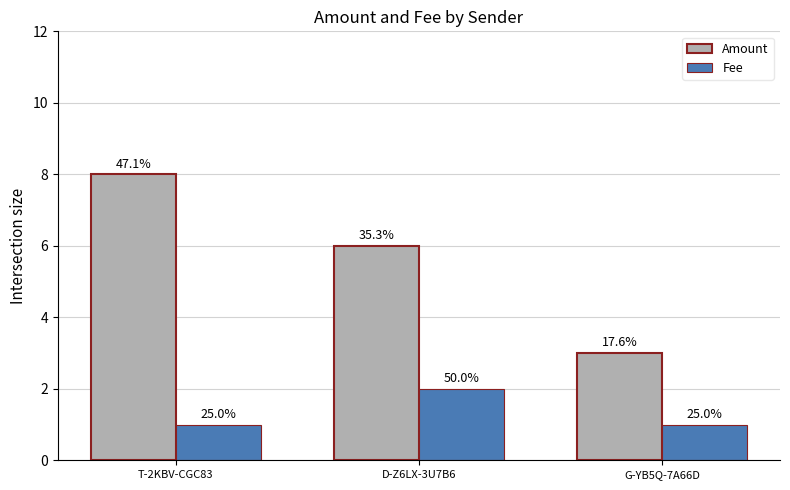

At how many categories does at least one series exceed 5?

2